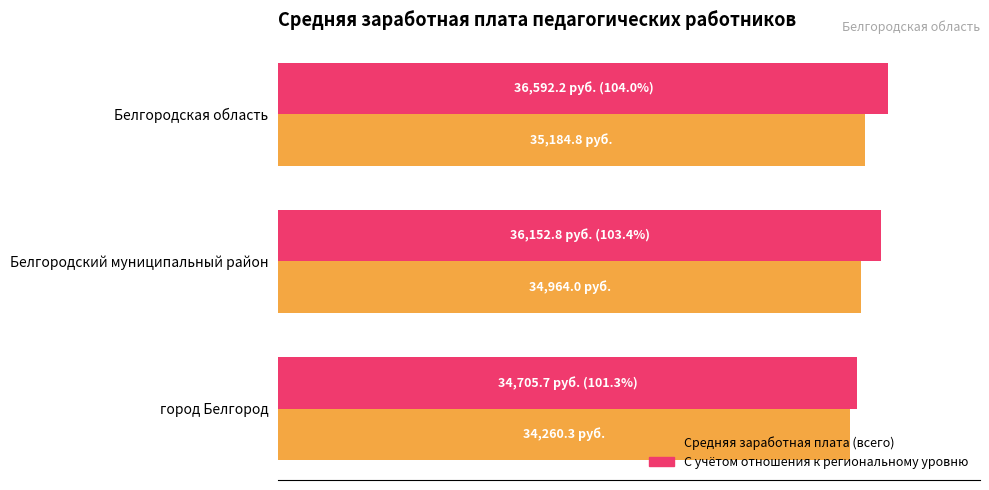

What is the value of the Средняя заработная плата (всего), руб. bar at the 2nd from the left?

34964.0